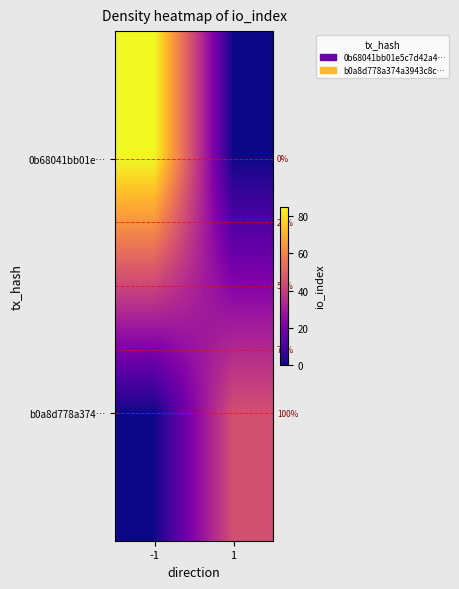

Is it true that b0a8d778a374… equals -19 at -1?

False